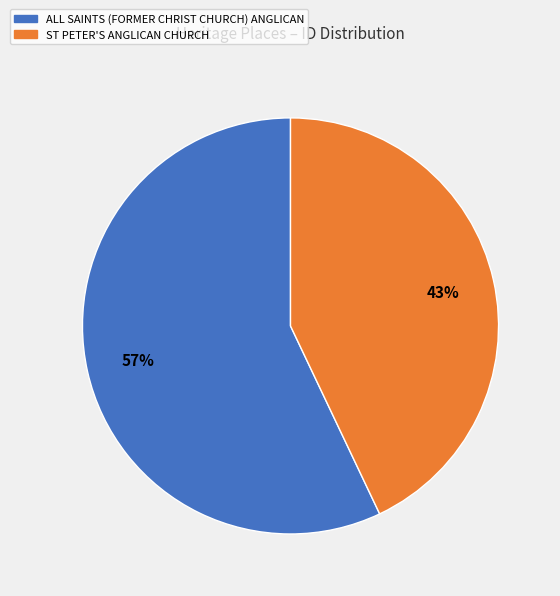

How many slices are in this pie chart?

2